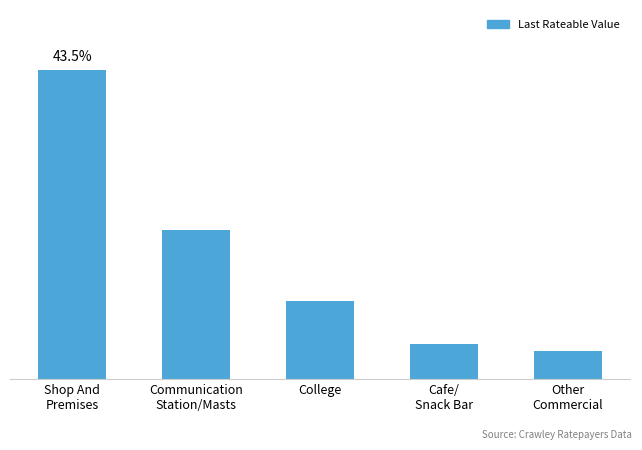

Rank the categories by value from lowest to highest.

Other
Commercial, Cafe/
Snack Bar, College, Communication
Station/Masts, Shop And
Premises